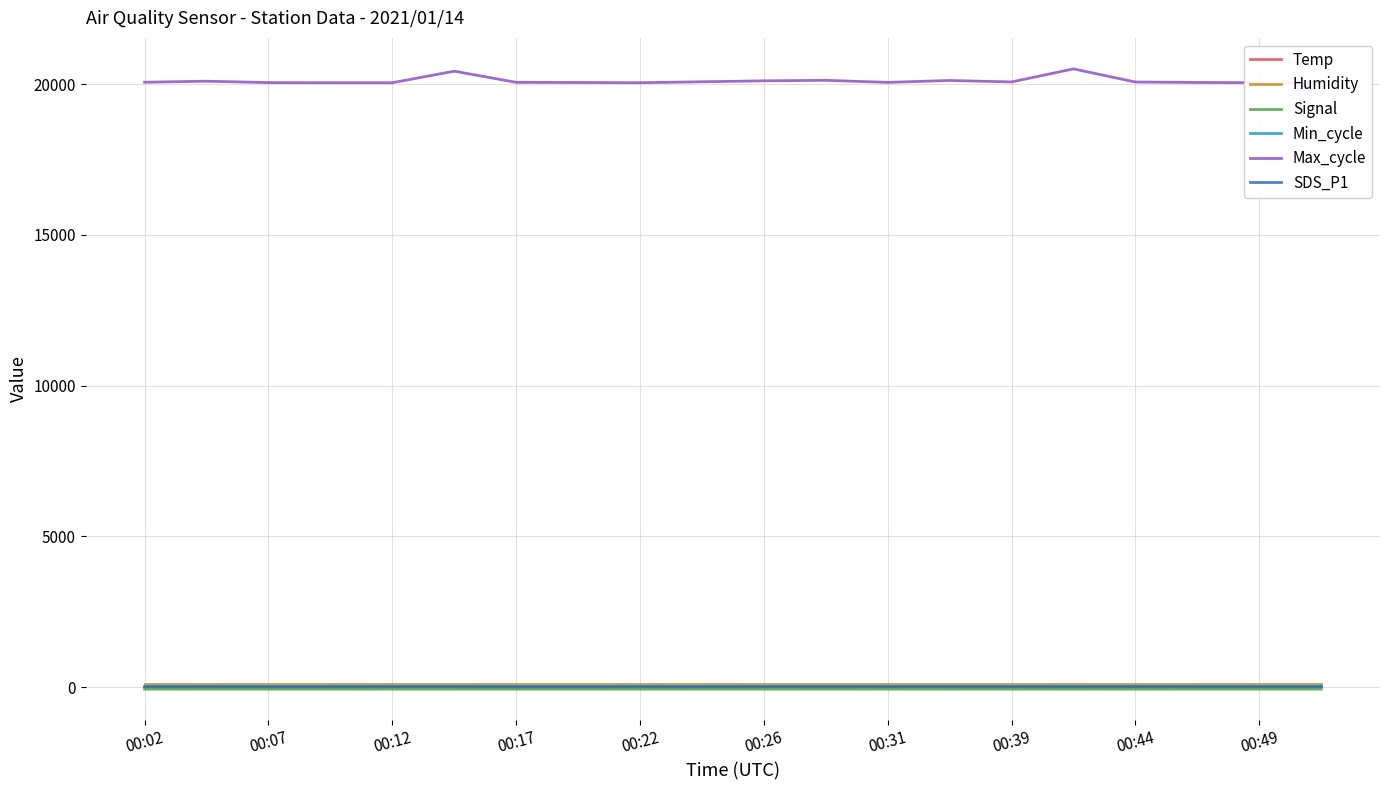

How many Signal values are between -69 and -68?

20